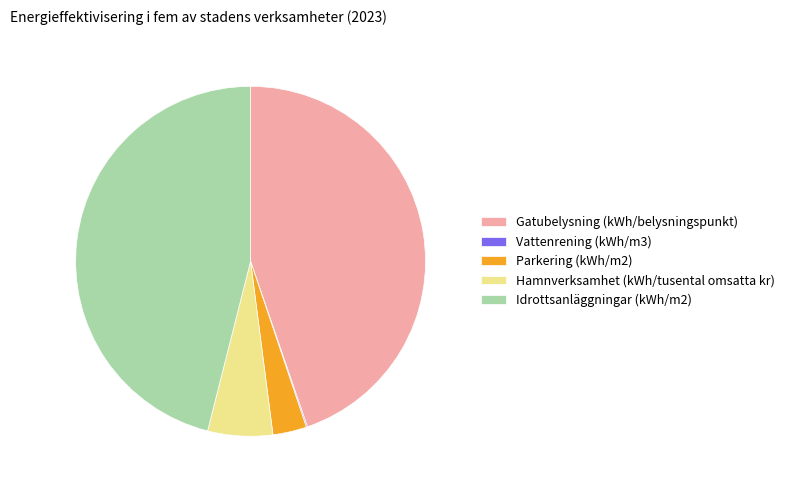

Does Gatubelysning (kWh/belysningspunkt) represent more than half of the total?

No